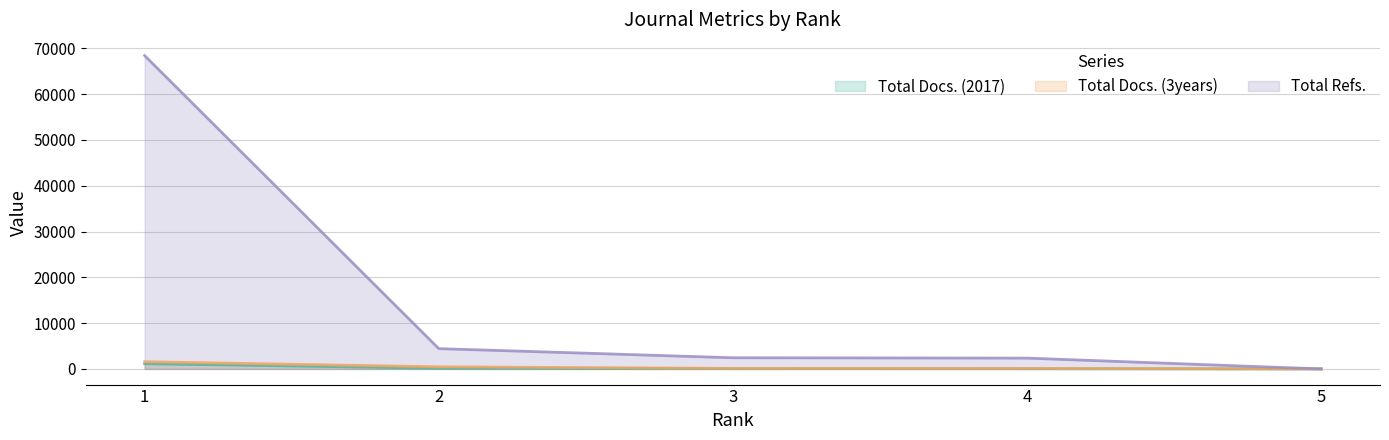

What is the maximum value for Total Docs. (2017)?

1136